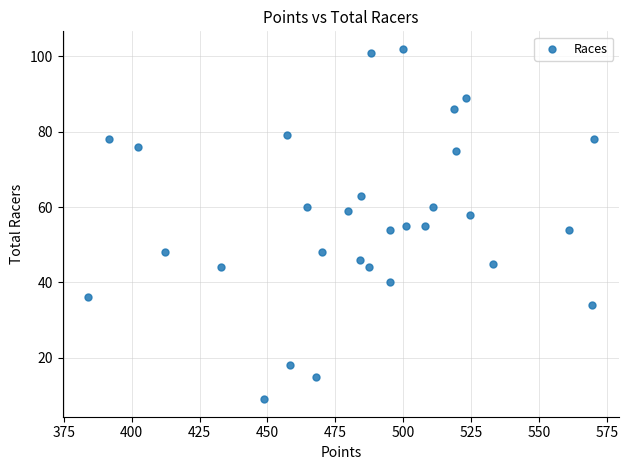

What is the range of Y values (max minus min)?

93